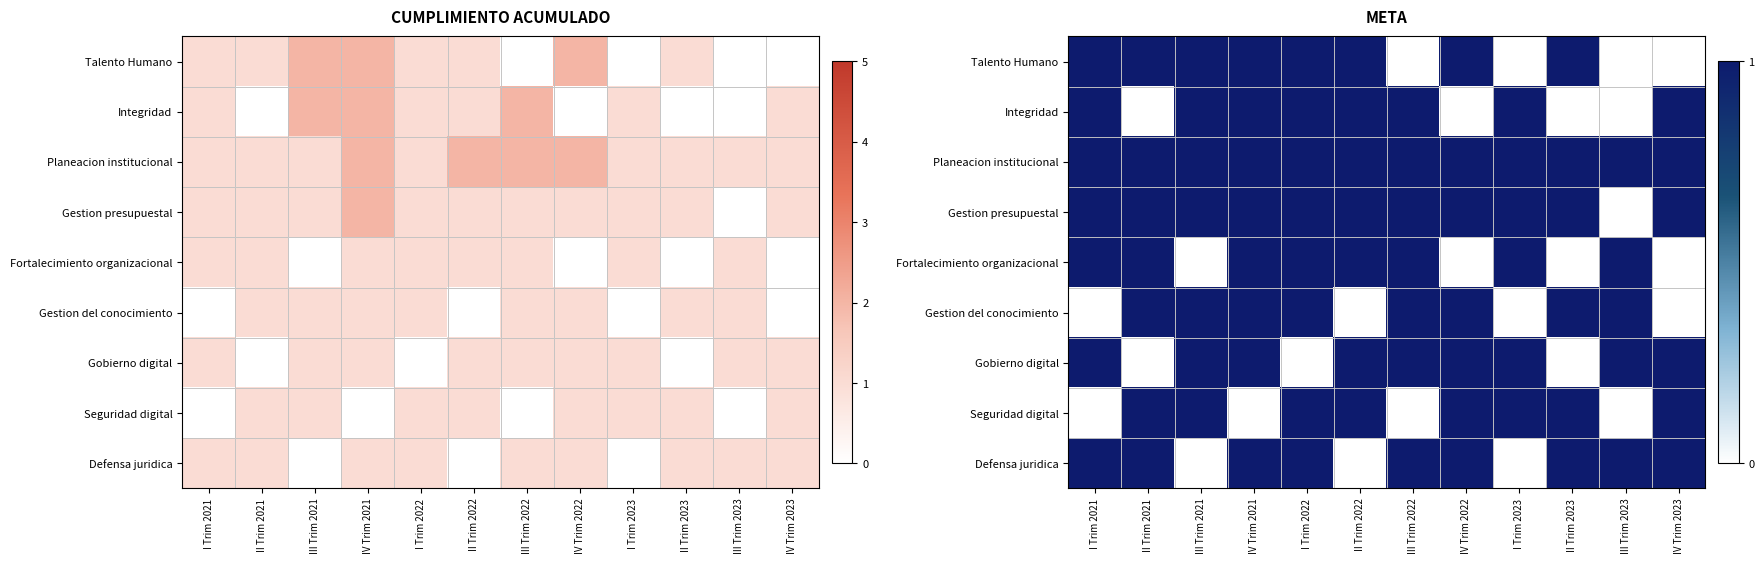

What value does the Gestion presupuestal series have at I Trim 2021?

1